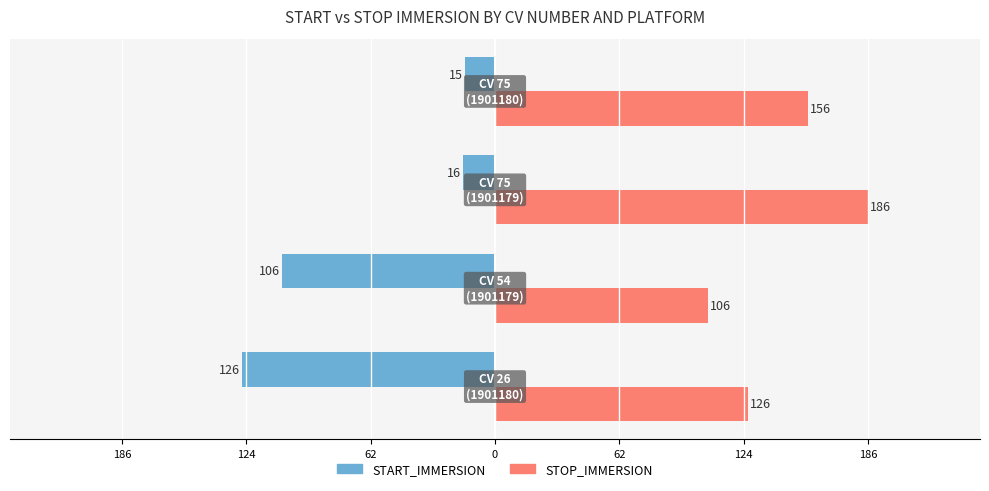

What are all the series names shown in the legend?

START_IMMERSION, STOP_IMMERSION